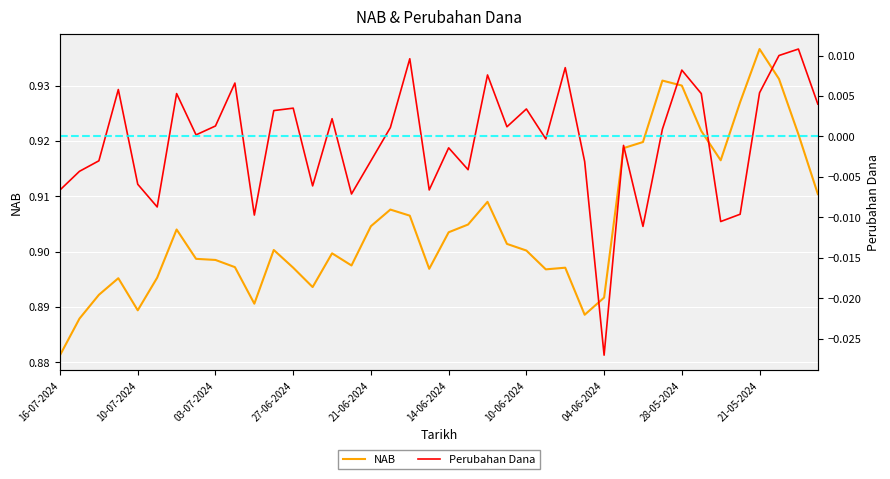

Reading left to right, transcribe all the data shown in this chart.

NAB: 16-07-2024=0.9	15-07-2024=0.9	12-07-2024=0.9	11-07-2024=0.9	10-07-2024=0.9	09-07-2024=0.9	05-07-2024=0.9	04-07-2024=0.9	03-07-2024=0.9	02-07-2024=0.9	01-07-2024=0.9	28-06-2024=0.9	27-06-2024=0.9	26-06-2024=0.9	25-06-2024=0.9	24-06-2024=0.9	21-06-2024=0.9	20-06-2024=0.9	19-06-2024=0.9	18-06-2024=0.9	14-06-2024=0.9	13-06-2024=0.9	12-06-2024=0.9	11-06-2024=0.9	10-06-2024=0.9	07-06-2024=0.9	06-06-2024=0.9	05-06-2024=0.9	04-06-2024=0.9	31-05-2024=0.9	30-05-2024=0.9	29-05-2024=0.9	28-05-2024=0.9	27-05-2024=0.9	24-05-2024=0.9	23-05-2024=0.9	21-05-2024=0.9	20-05-2024=0.9	17-05-2024=0.9	16-05-2024=0.9
Perubahan Dana: 16-07-2024=-0.0	15-07-2024=-0.0	12-07-2024=-0.0	11-07-2024=0.0	10-07-2024=-0.0	09-07-2024=-0.0	05-07-2024=0.0	04-07-2024=0.0	03-07-2024=0.0	02-07-2024=0.0	01-07-2024=-0.0	28-06-2024=0.0	27-06-2024=0.0	26-06-2024=-0.0	25-06-2024=0.0	24-06-2024=-0.0	21-06-2024=-0.0	20-06-2024=0.0	19-06-2024=0.0	18-06-2024=-0.0	14-06-2024=-0.0	13-06-2024=-0.0	12-06-2024=0.0	11-06-2024=0.0	10-06-2024=0.0	07-06-2024=-0.0	06-06-2024=0.0	05-06-2024=-0.0	04-06-2024=-0.0	31-05-2024=-0.0	30-05-2024=-0.0	29-05-2024=0.0	28-05-2024=0.0	27-05-2024=0.0	24-05-2024=-0.0	23-05-2024=-0.0	21-05-2024=0.0	20-05-2024=0.0	17-05-2024=0.0	16-05-2024=0.0